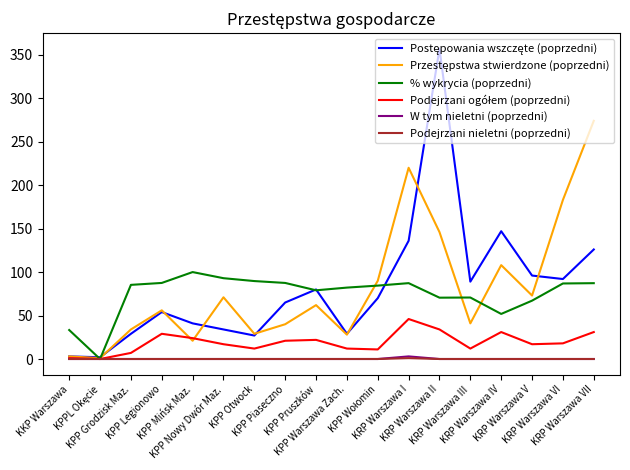

What is the greatest value displayed?

357.0